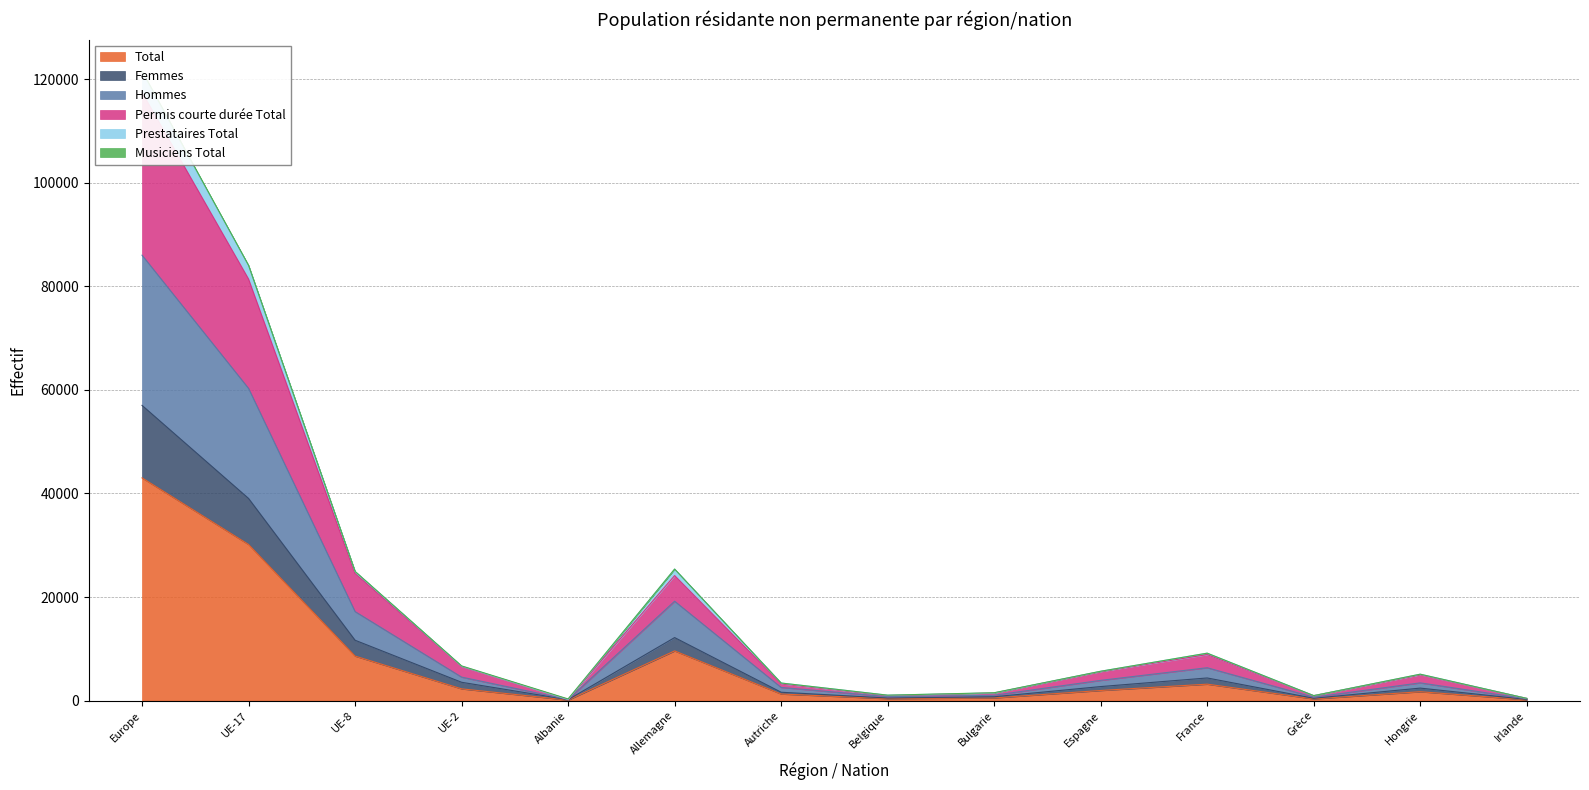

What is the minimum value shown in the chart?

106